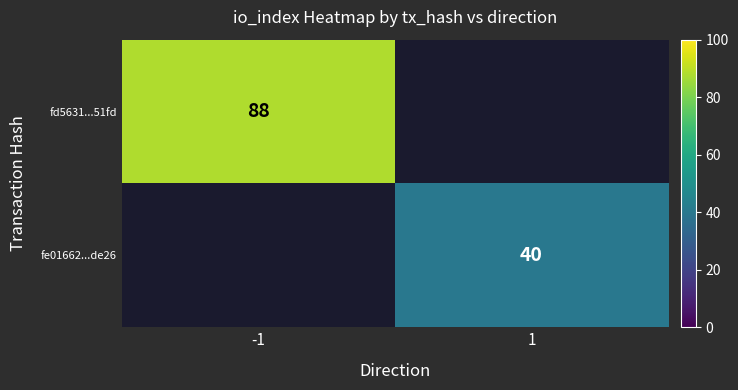

True or false: fd5631...51fd has a value of 88 at -1.

True